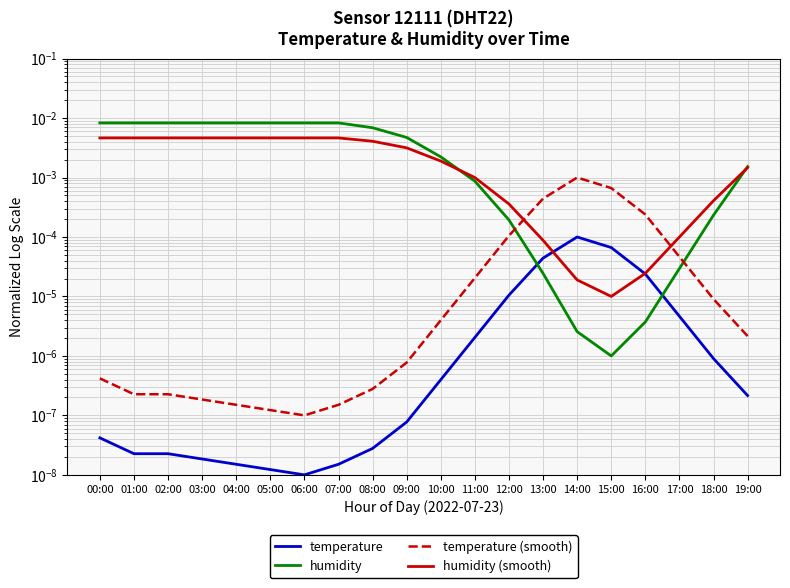

Which series has the largest range (max minus min)?

humidity